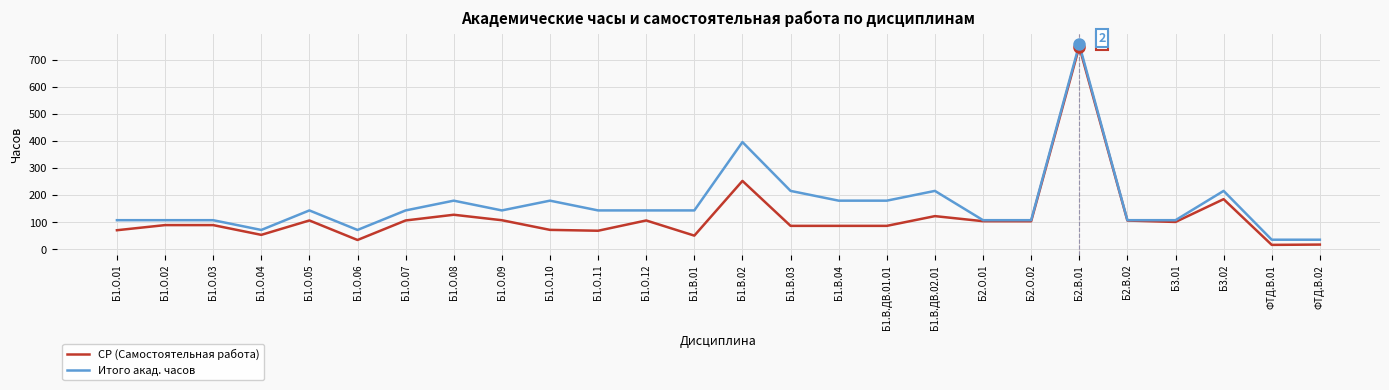

What is the minimum value for СР (Самостоятельная работа)?

17.0